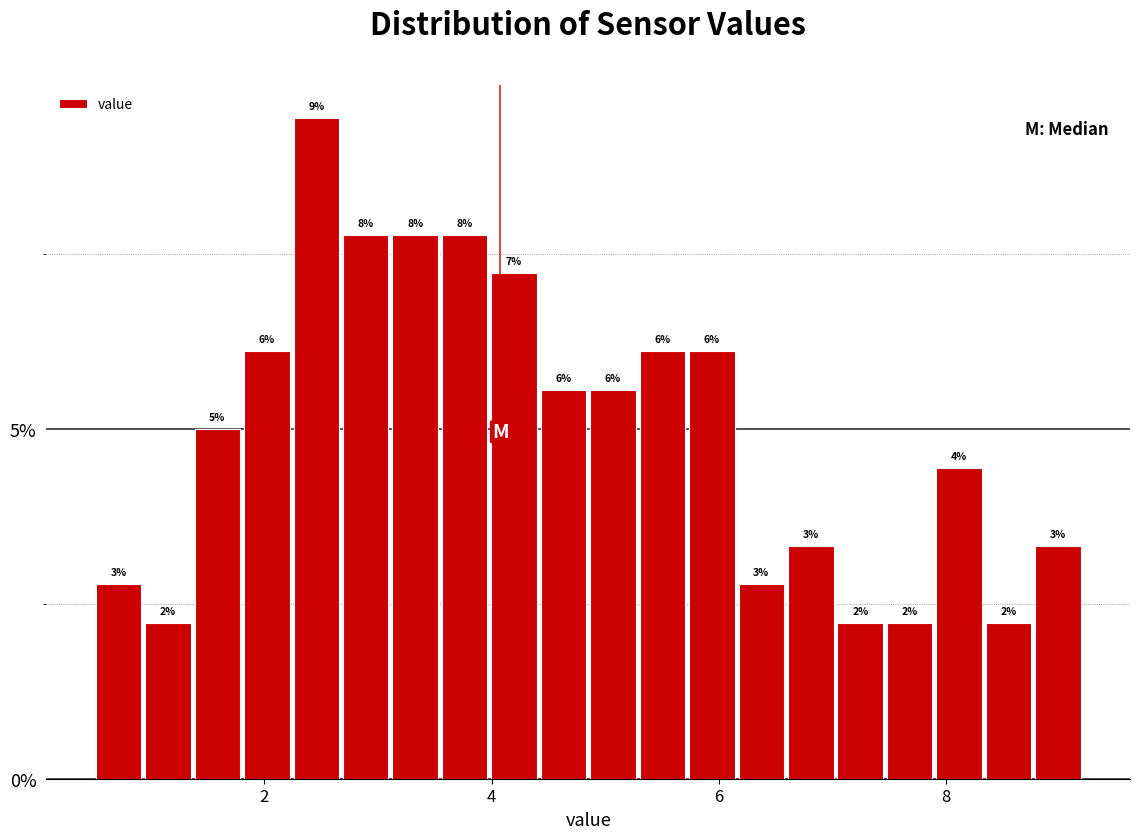

Around what value on the x-axis is the tallest bar? Give the approximate position of its centre, as read against the axis.

2.4